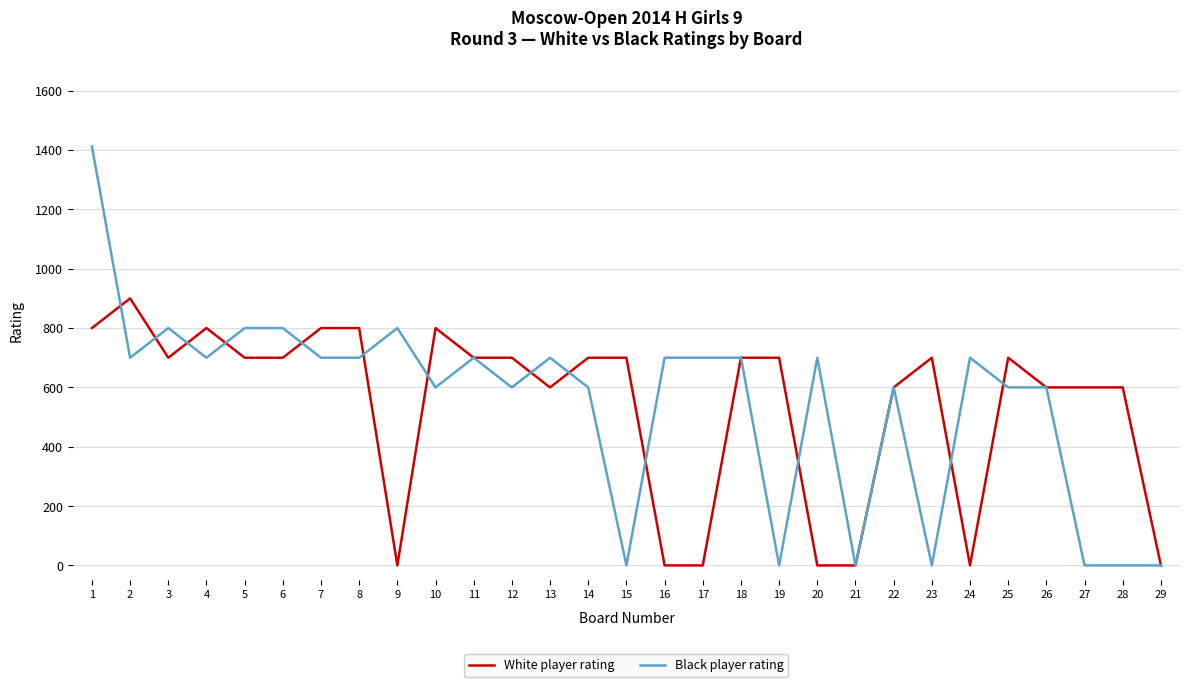

At how many categories does at least one series exceed 1366?

1